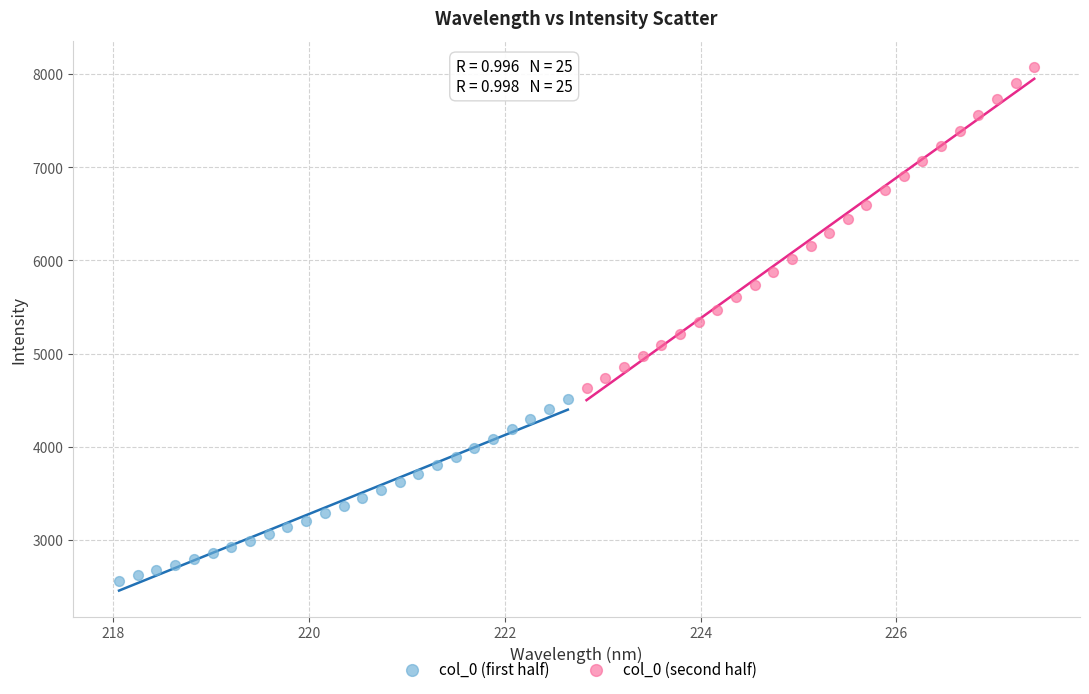

Which series reaches the minimum Y coordinate?

col_0 (first half)